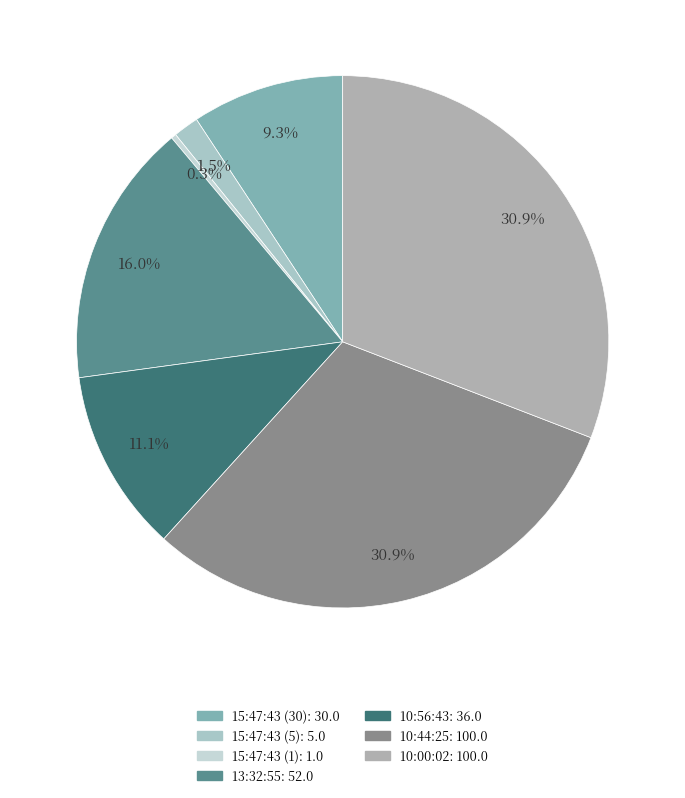

Rank the categories by value from lowest to highest.

15:47:43 (1), 15:47:43 (5), 15:47:43 (30), 10:56:43, 13:32:55, 10:44:25, 10:00:02